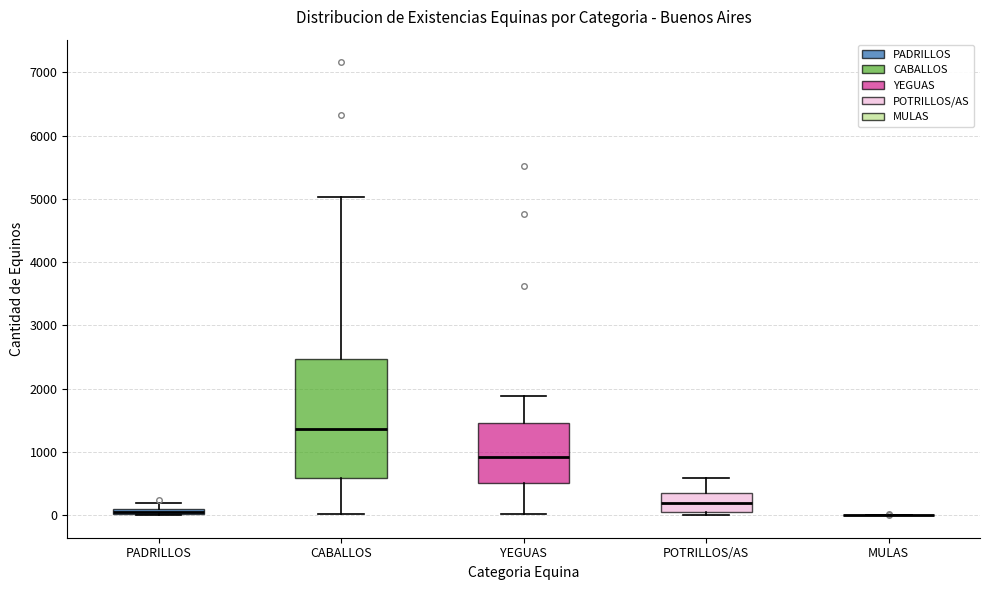

Where does the lower whisker of the box for CABALLOS end on the y-axis? The values are not printed on the chart, so give them approximately, as read against the axis.

0